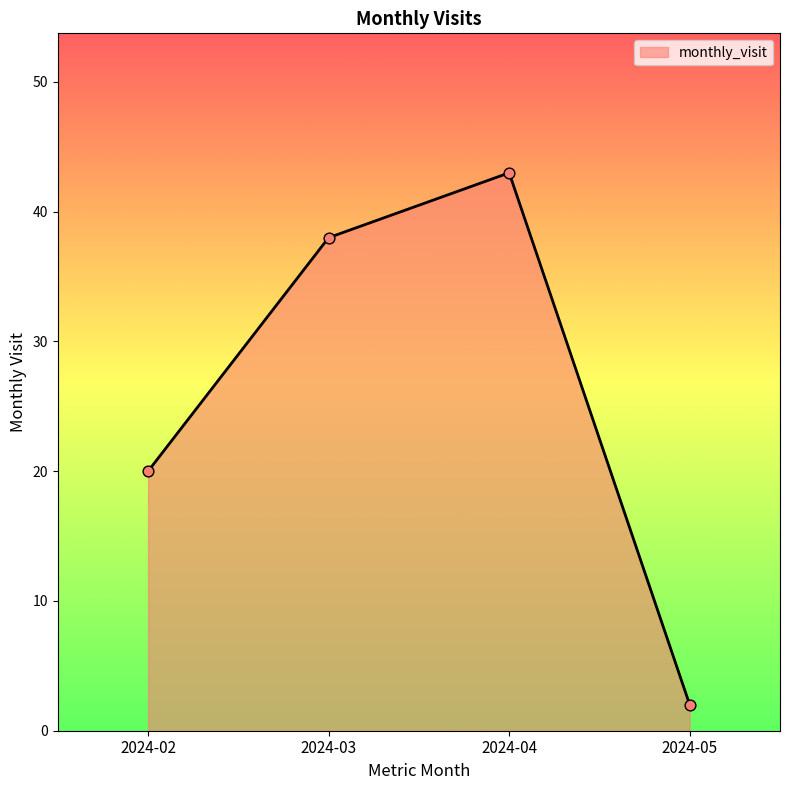

Which has a higher value, 2024-04 or 2024-03?

2024-04